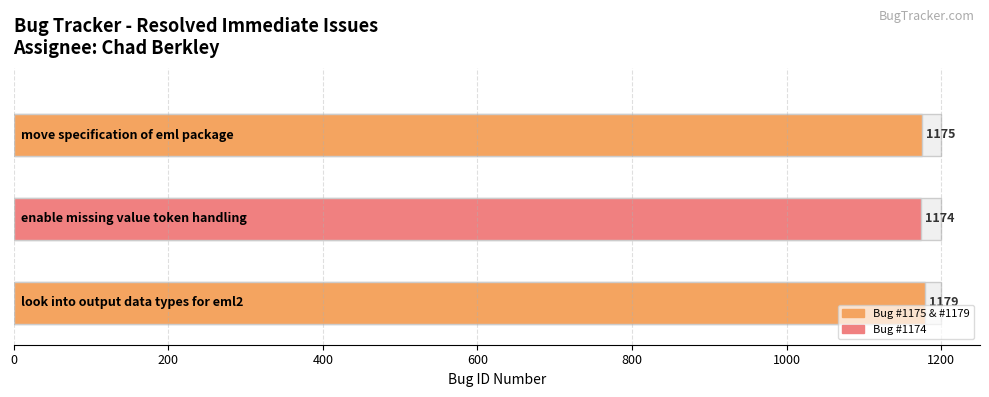

The value at look into output data types for eml2 is 1179. True or false?

True